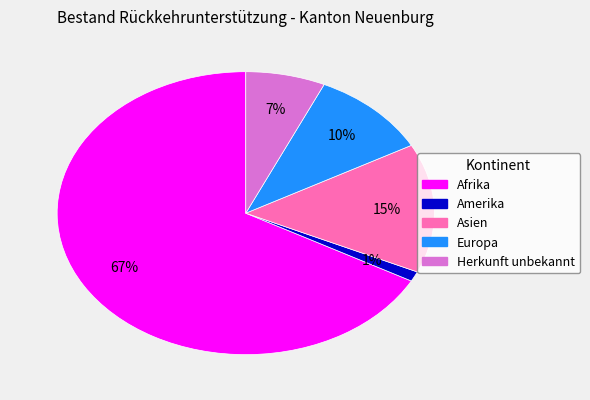

How many segments does this pie chart have?

5